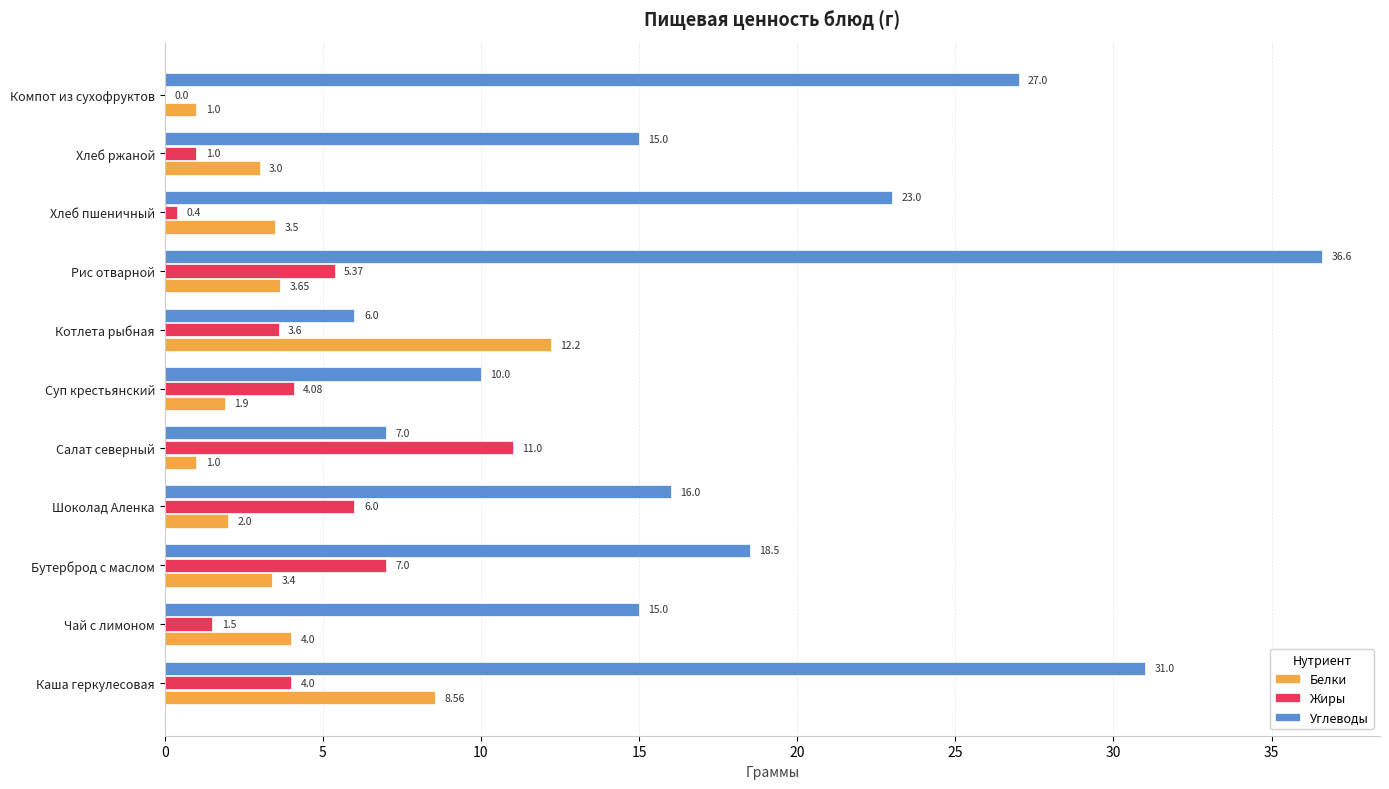

At which category does the chart reach its peak across all series?

Рис отварной